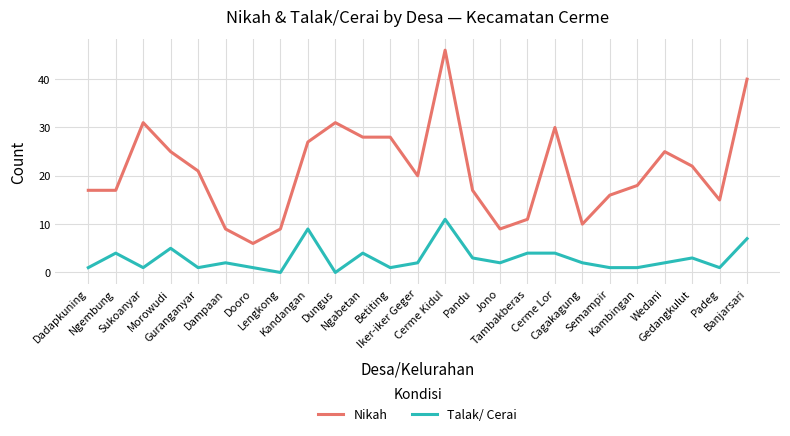

What is the difference between the maximum and minimum values in the Talak/ Cerai series?

11